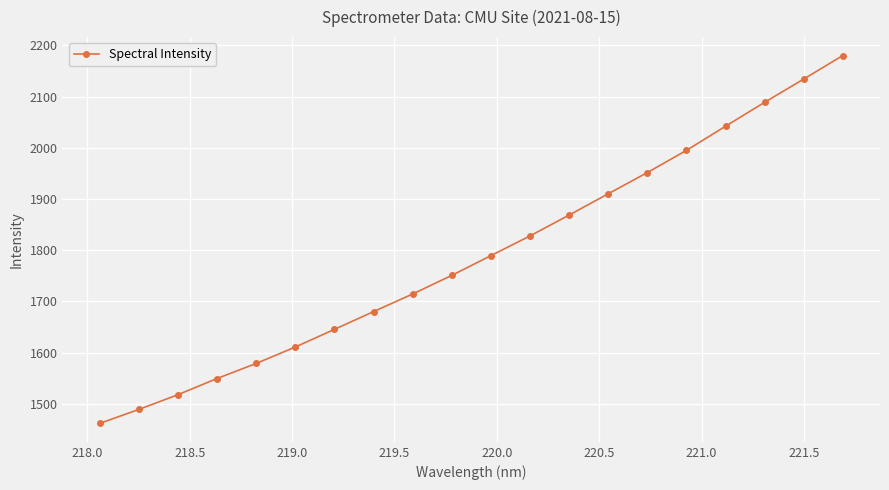

Reading left to right, list all the values displayed in this chart.

1461.7	1489.0	1517.8	1549.5	1578.8	1611.0	1645.4	1680.1	1714.5	1750.9	1789.4	1828.0	1868.7	1910.3	1951.7	1995.1	2042.2	2089.0	2134.3	2180.3